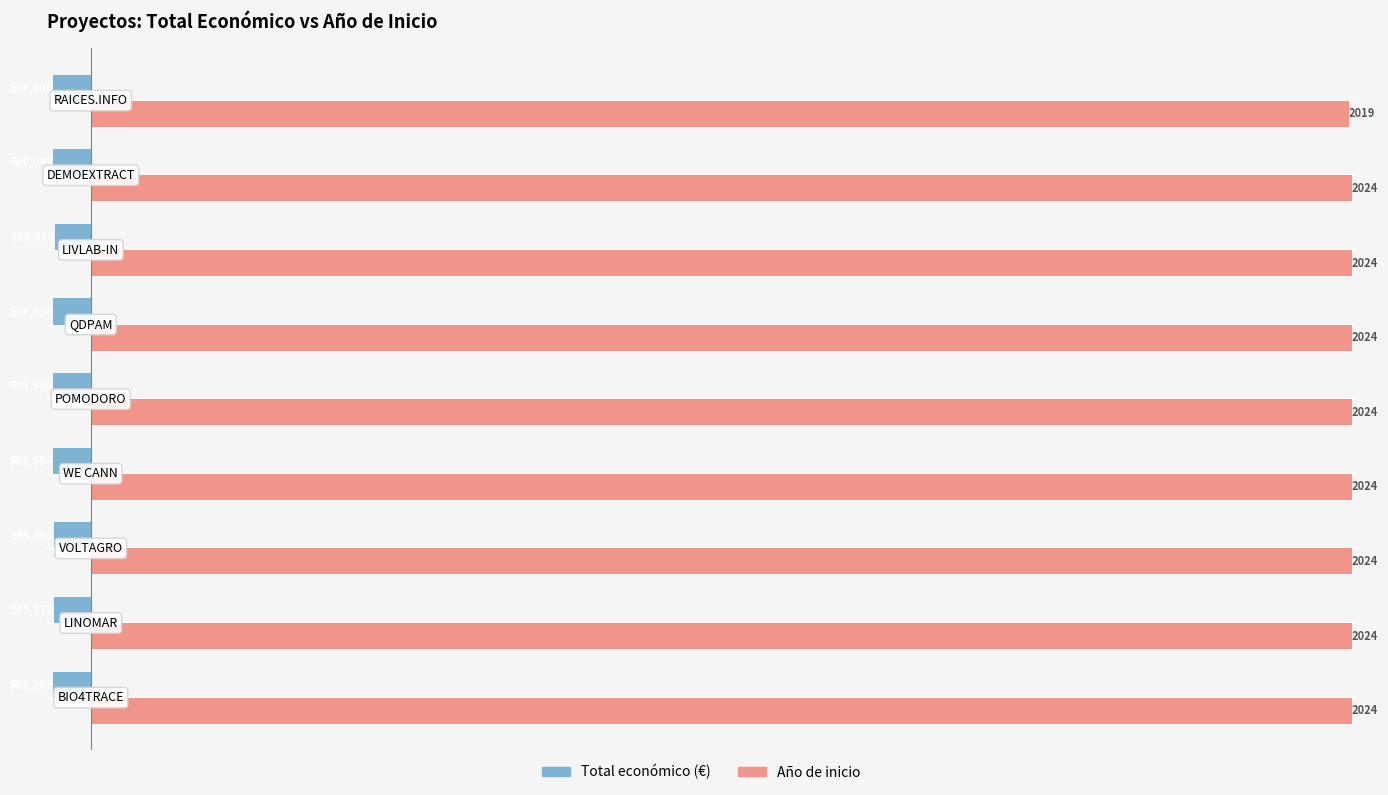

What is the smallest value displayed?

-60.0